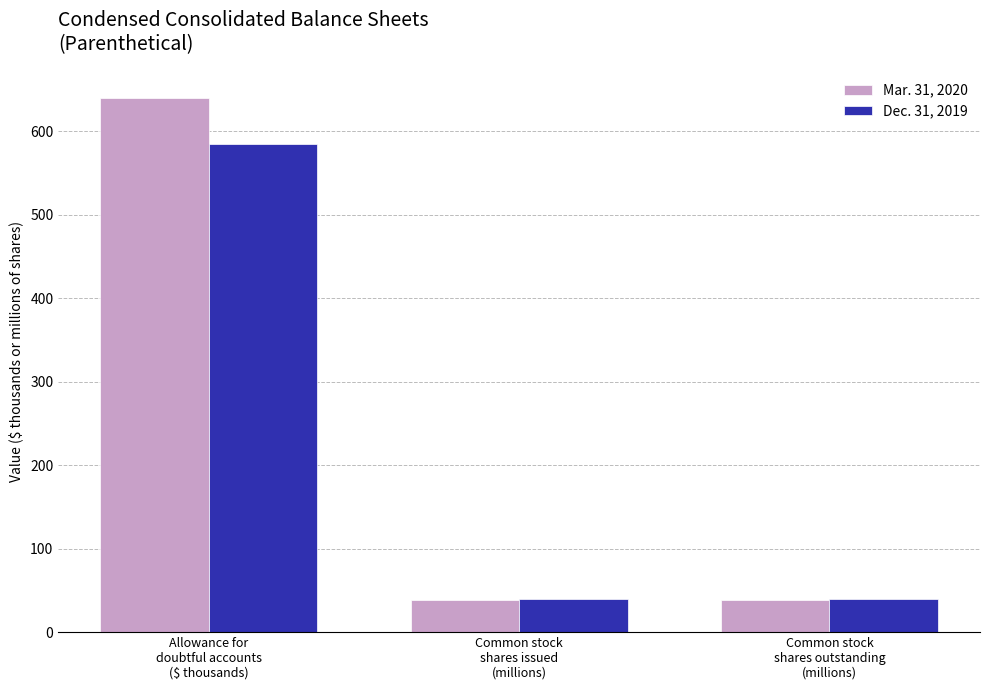

Rank the series by their average value, from highest to lowest.

Mar. 31, 2020, Dec. 31, 2019